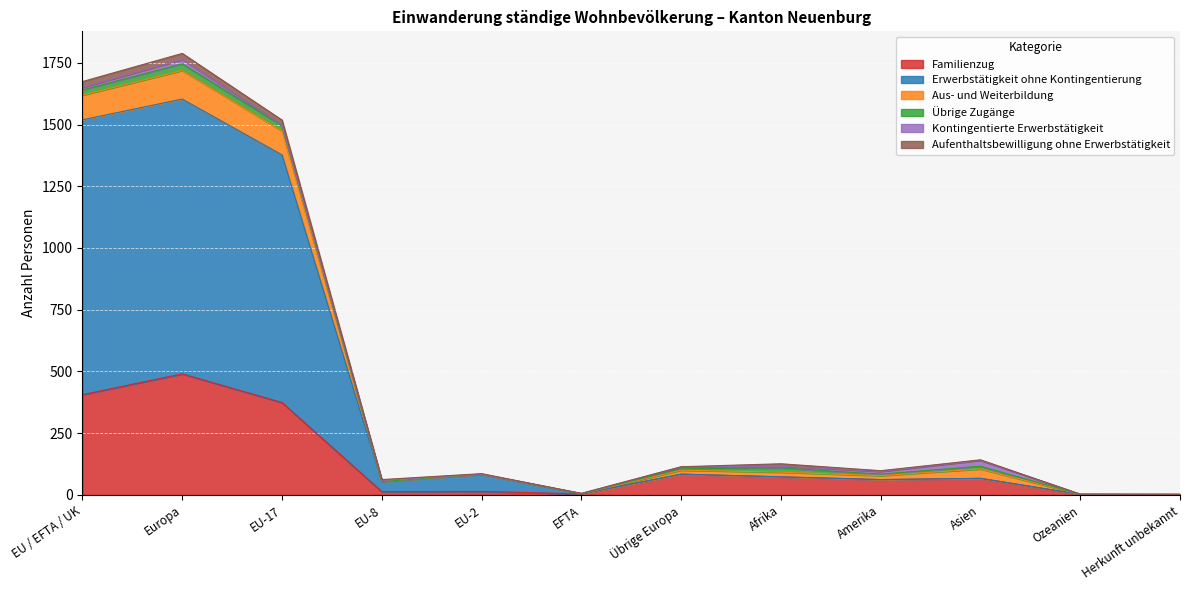

Which series has the widest spread of values?

Erwerbstätigkeit ohne Kontingentierung